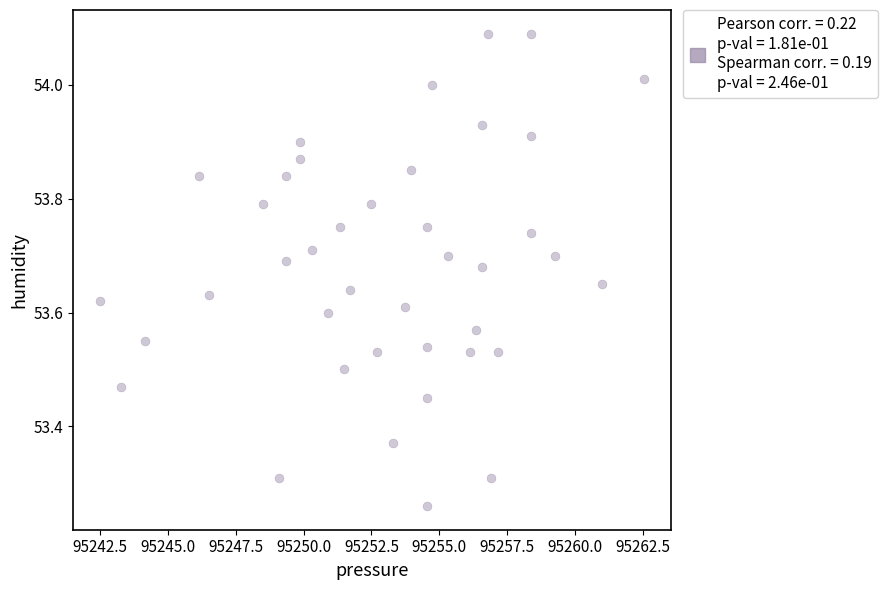

What is the range of X values (max minus min)?

20.1